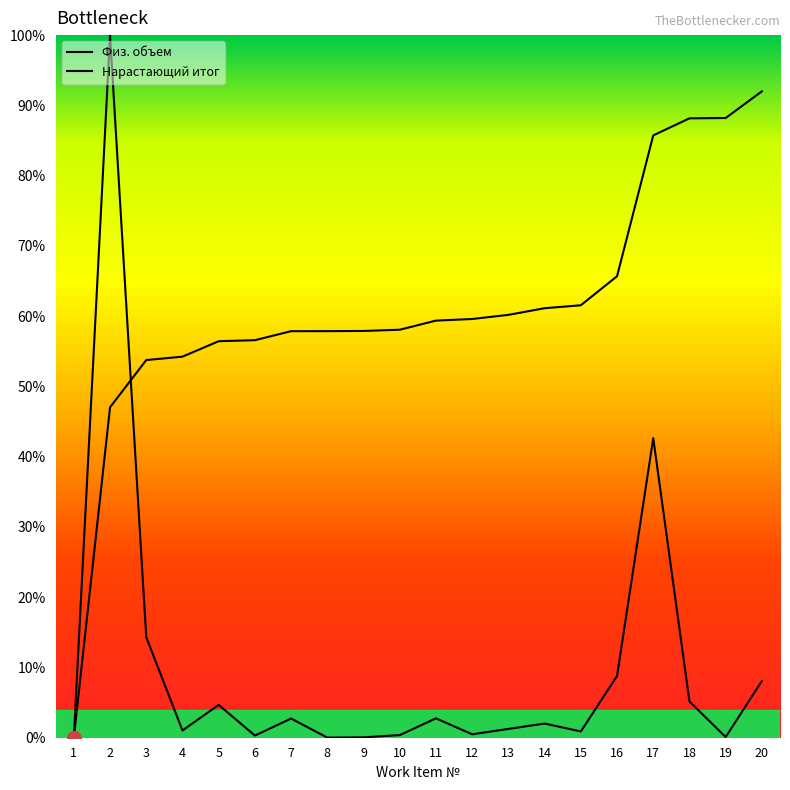

Reading left to right, transcribe all the data shown in this chart.

0.0	100.0	14.3	1.0	4.7	0.3	2.7	0.0	0.1	0.4	2.8	0.5	1.3	2.0	0.9	8.8	42.6	5.2	0.1	8.1